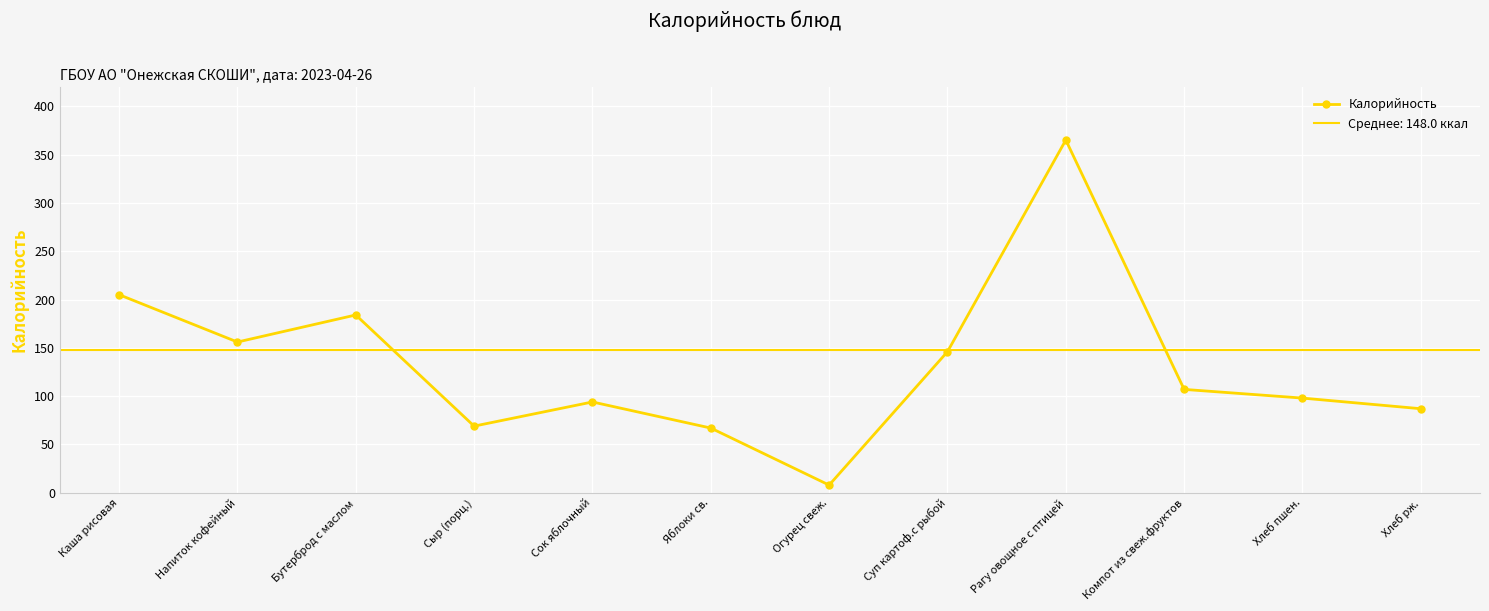

What is the label of the 12th point from the right?

Каша рисовая